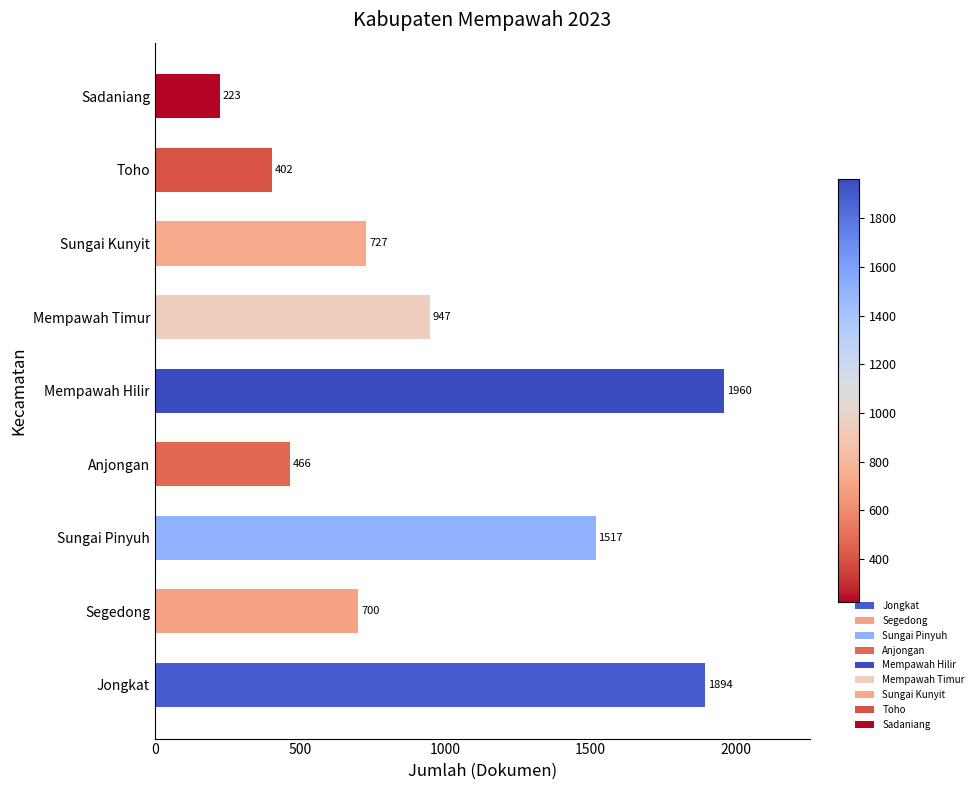

What is the difference between the values at Anjongan and Mempawah Timur?

481